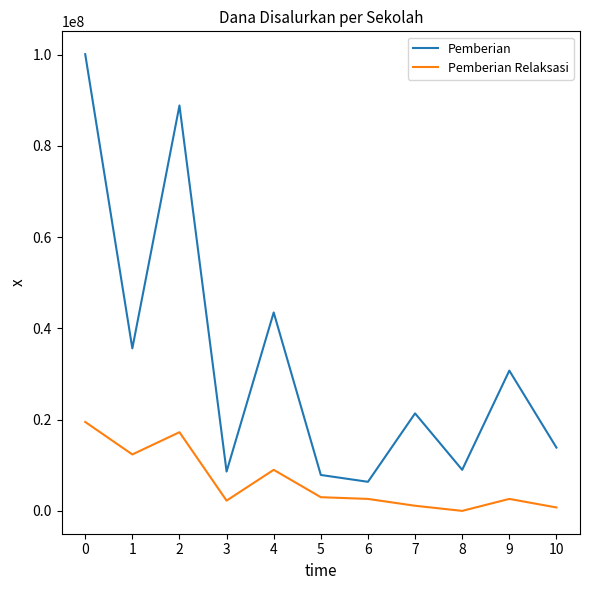

Which series has the largest range (max minus min)?

Pemberian